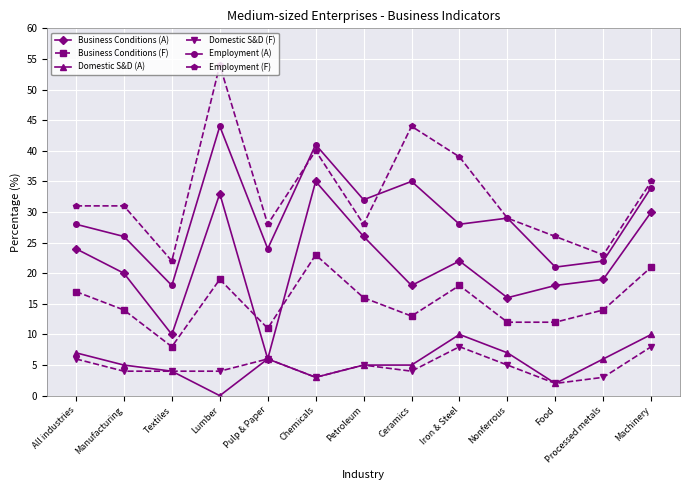

Is it true that Domestic S&D (F) equals 11 at Pulp & Paper?

False